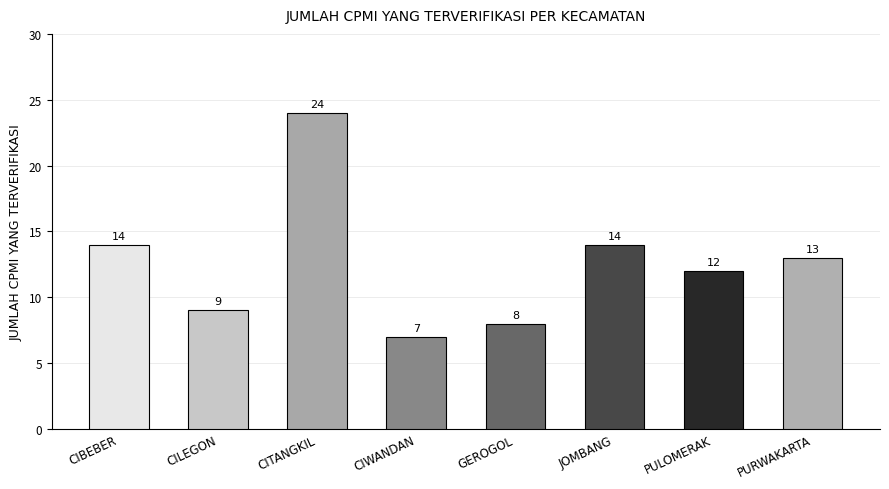

Reading left to right, what are all the values shown in this chart?

14	9	24	7	8	14	12	13